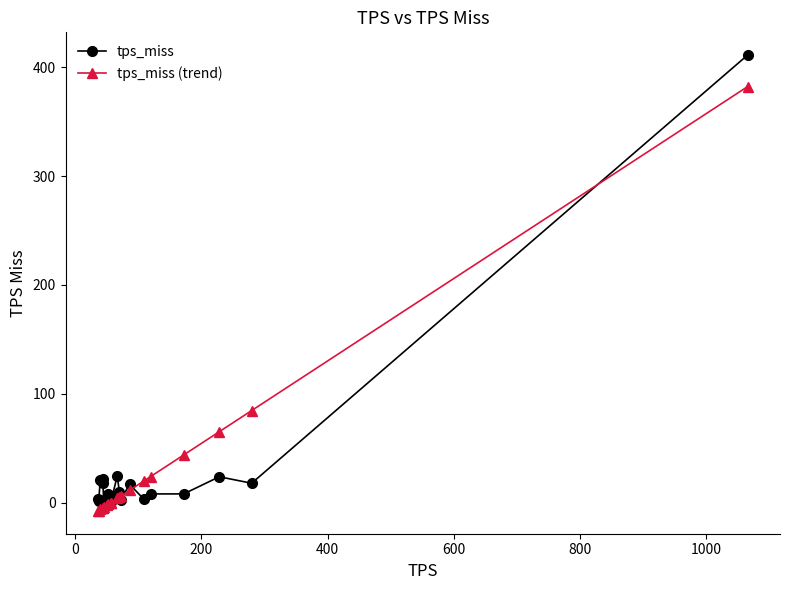

Count the number of data series in this chart.

2